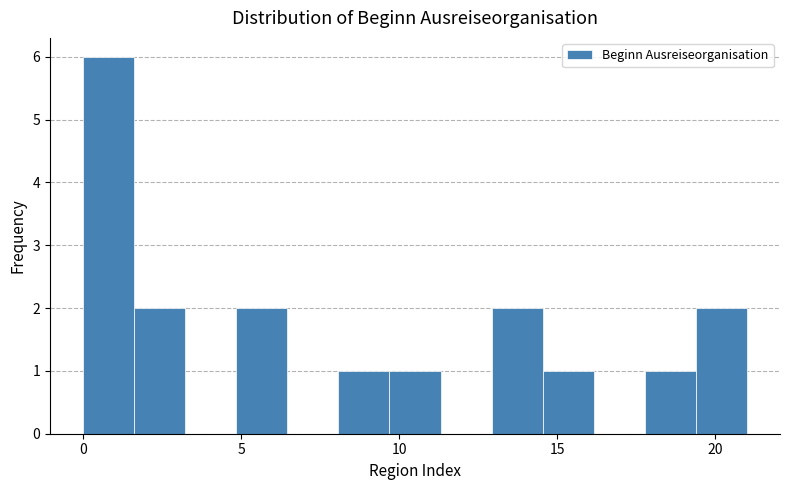

Read against the x-axis, roughly where is the centre of the tallest bar?

1.0